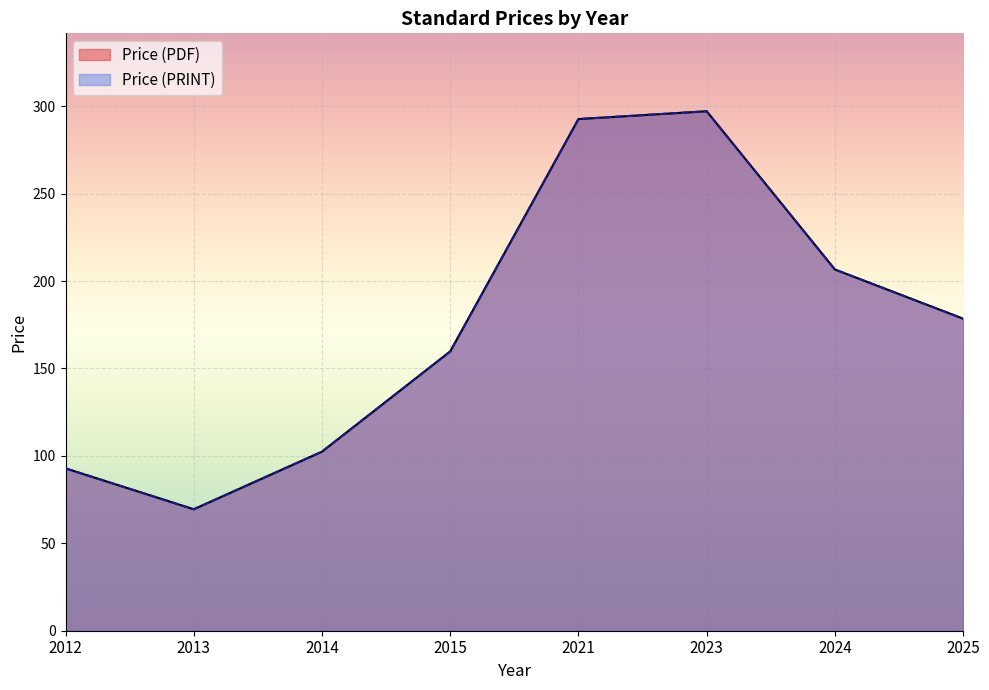

Count the number of data series in this chart.

2